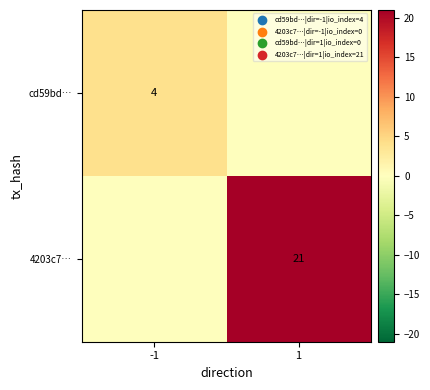

The value of cd59bd… at -1 is 2. True or false?

False